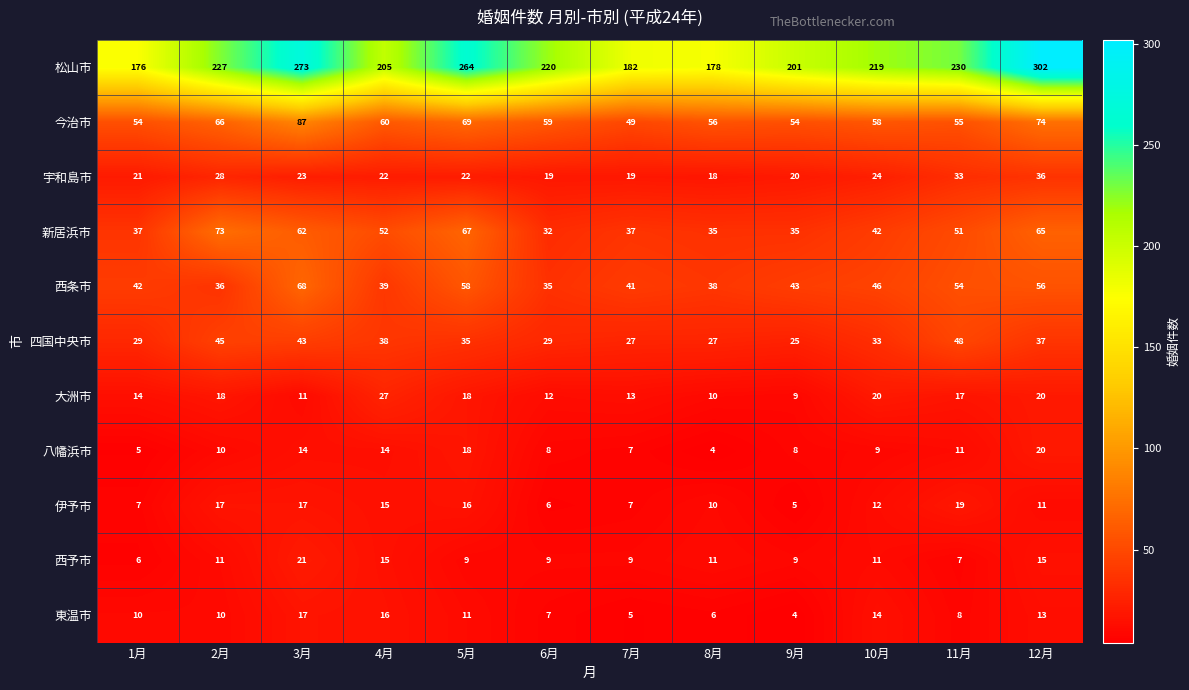

Where is 四国中央市 nearest to the value 36?

5月